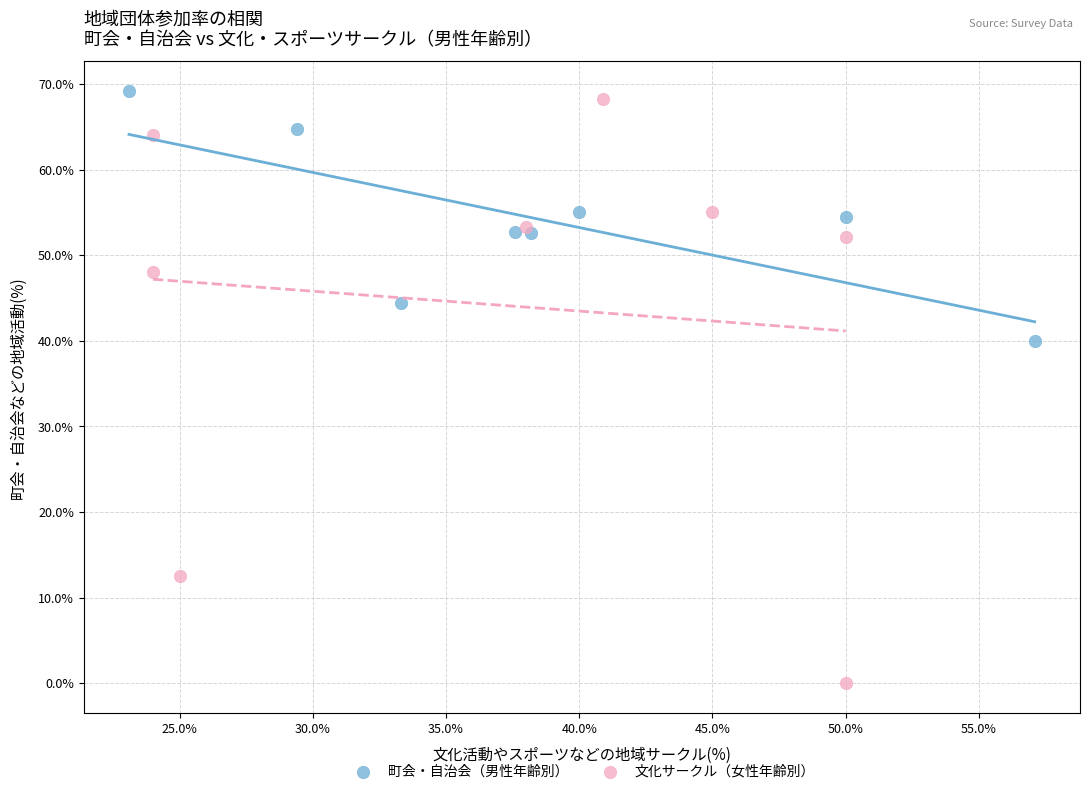

Which series reaches the minimum Y coordinate?

文化サークル（女性年齢別）